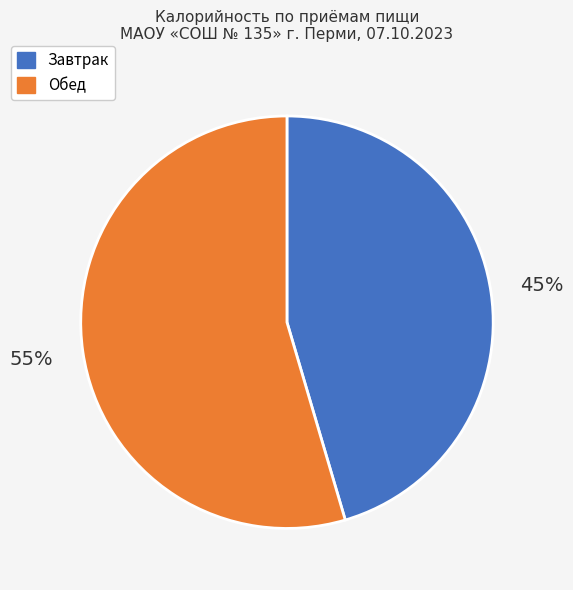

To the nearest percent, what is the average slice percentage?

50%